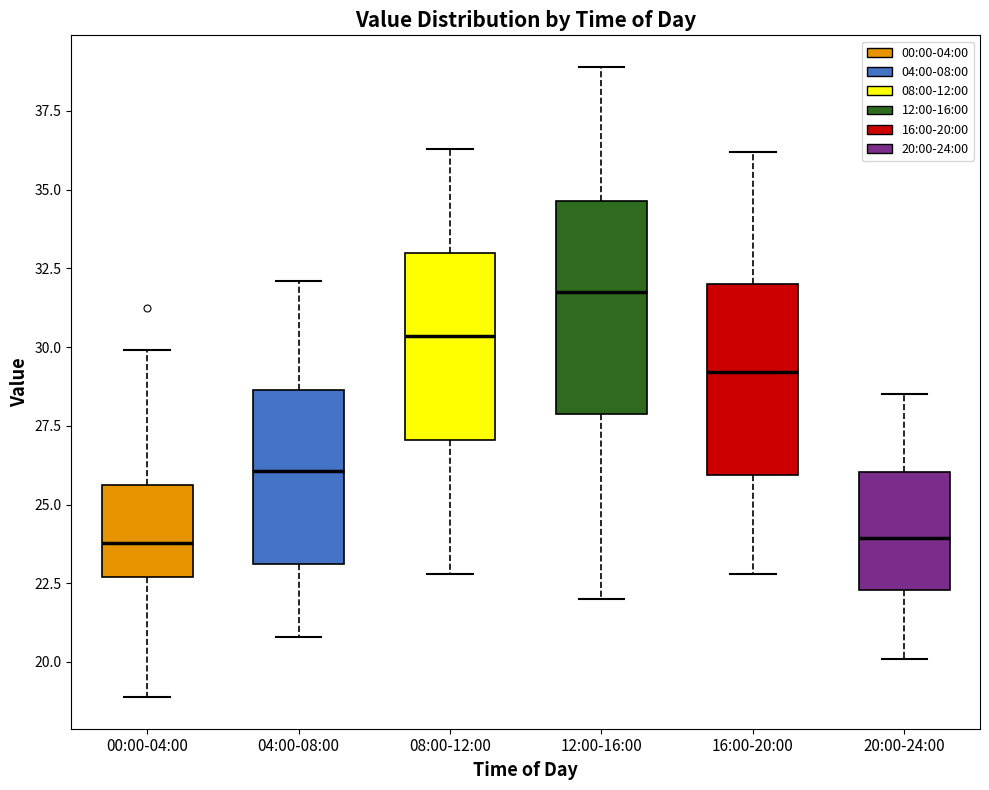

Where is the upper edge of the box for 12:00-16:00 on the y-axis? The values are not printed on the chart, so give them approximately, as read against the axis.

34.5